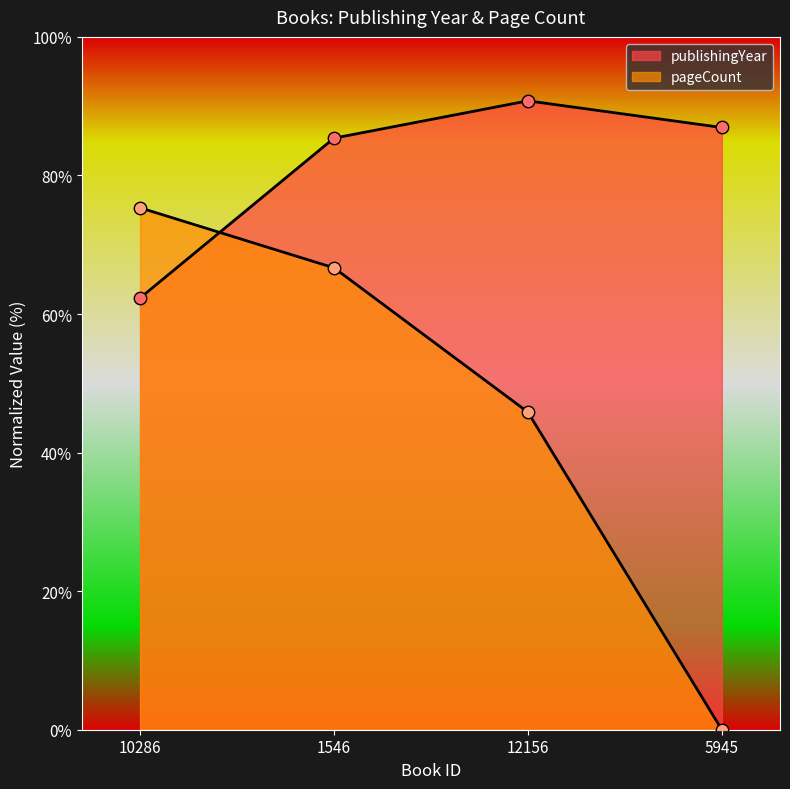

Which series has the largest Y range (max minus min)?

pageCount